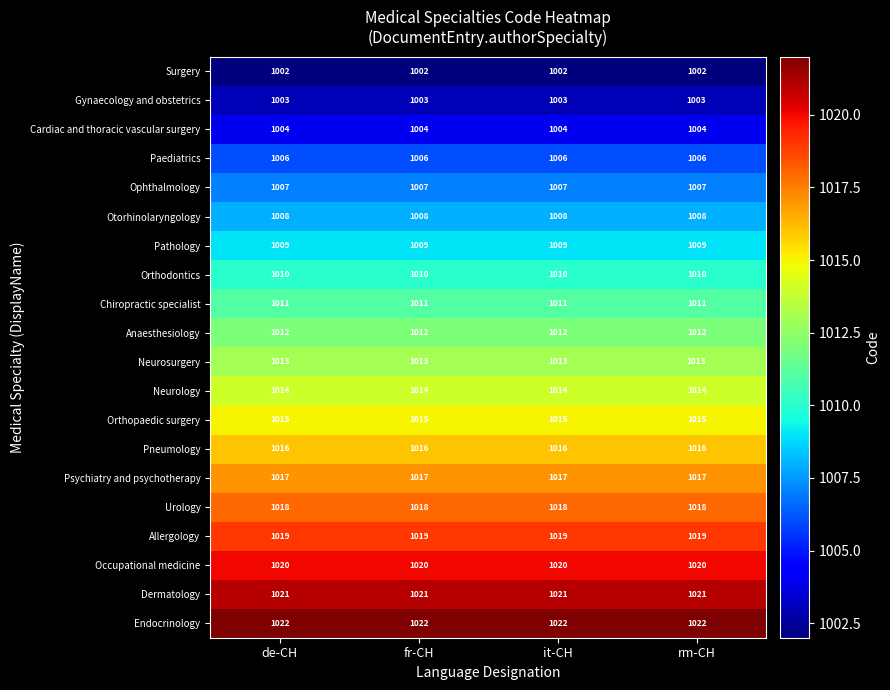

What is the greatest value displayed?

1022